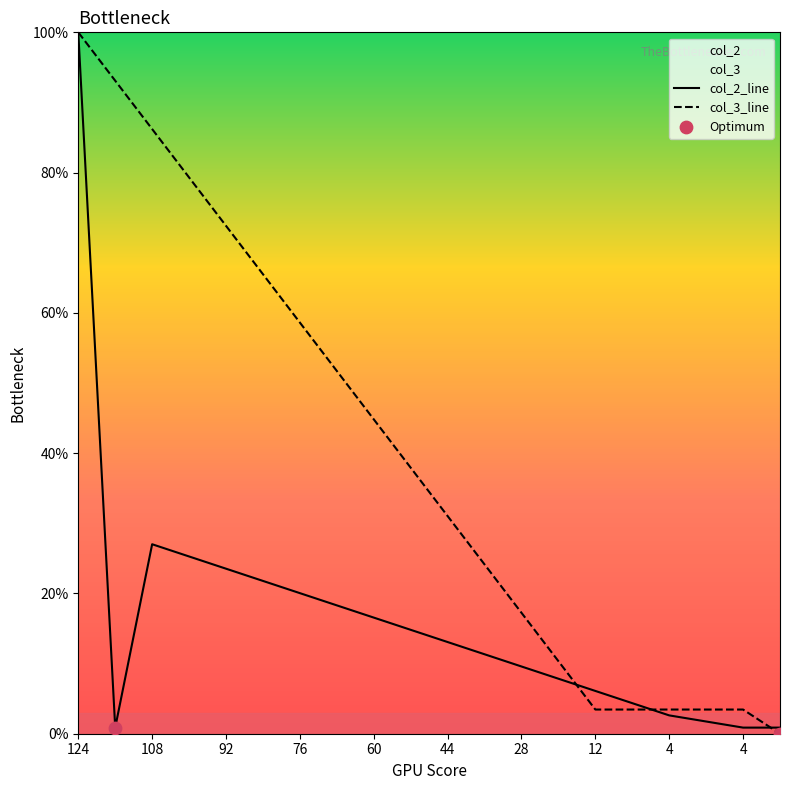

Which series reaches the minimum Y coordinate?

col_3